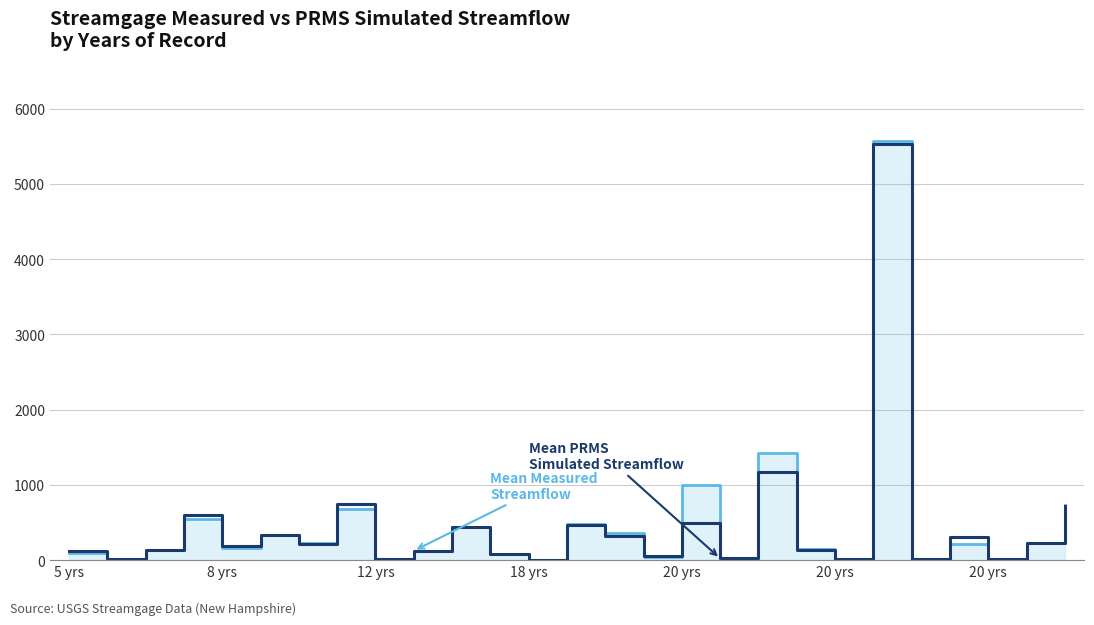

List the series in order of their peak value, highest first.

Mean Measured Streamflow (ft3/s), Mean PRMS Simulated Streamflow (ft3/s)